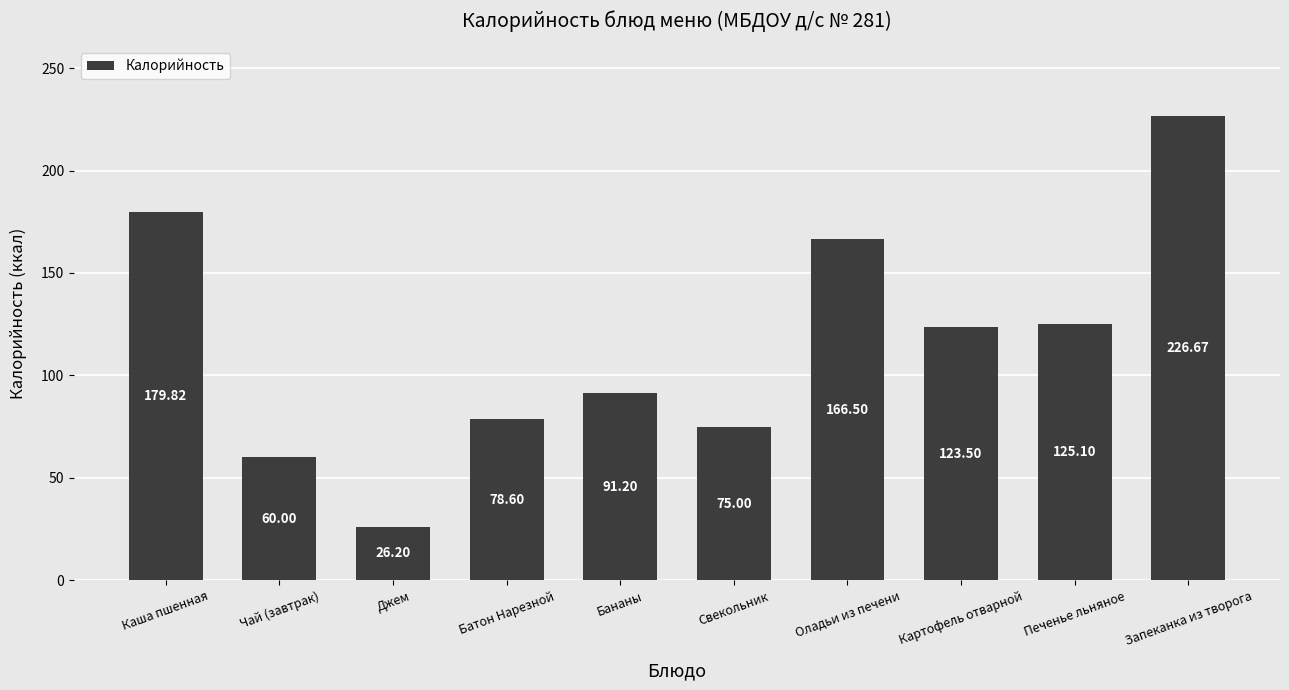

How many bars are there in total?

10